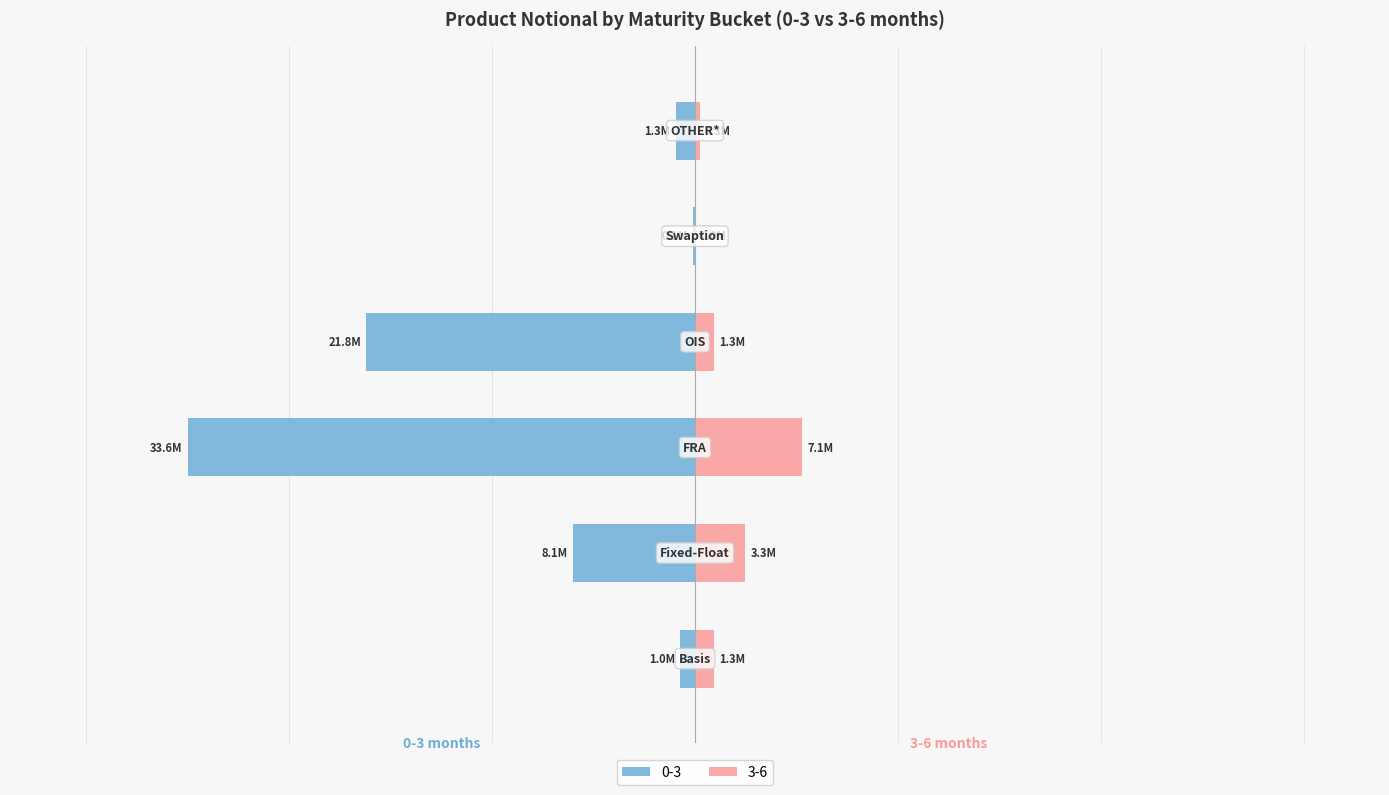

How many groups of bars are there?

6